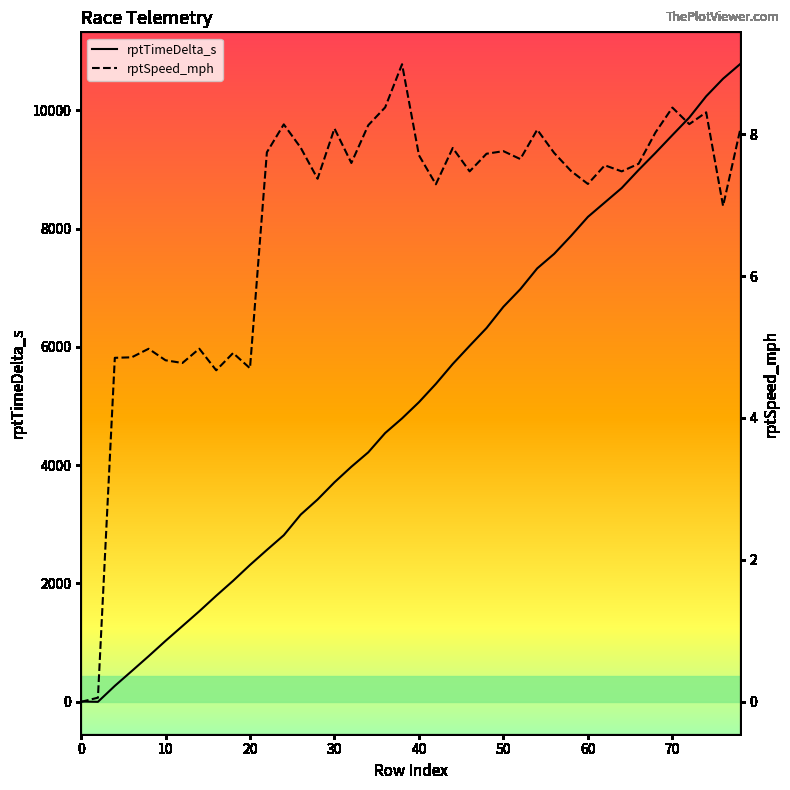

Reading left to right, extract all data points from this chart.

rptTimeDelta_s: 0.0	-5.0	265.0	515.0	767.0	1026.0	1276.0	1527.0	1789.0	2042.0	2310.0	2564.0	2813.0	3161.0	3417.0	3708.0	3971.0	4215.0	4541.0	4789.0	5063.0	5372.0	5709.0	6016.0	6317.0	6677.0	6974.0	7326.0	7571.0	7875.0	8197.0	8441.0	8685.0	8990.0	9280.0	9580.0	9877.0	10237.0	10534.0	10779.0
rptSpeed_mph: 0.0	0.1	4.8	4.9	5.0	4.8	4.8	5.0	4.7	4.9	4.7	7.7	8.1	7.8	7.4	8.1	7.6	8.1	8.4	9.0	7.7	7.3	7.8	7.5	7.7	7.8	7.6	8.1	7.7	7.5	7.3	7.6	7.5	7.6	8.0	8.4	8.1	8.3	7.0	8.0